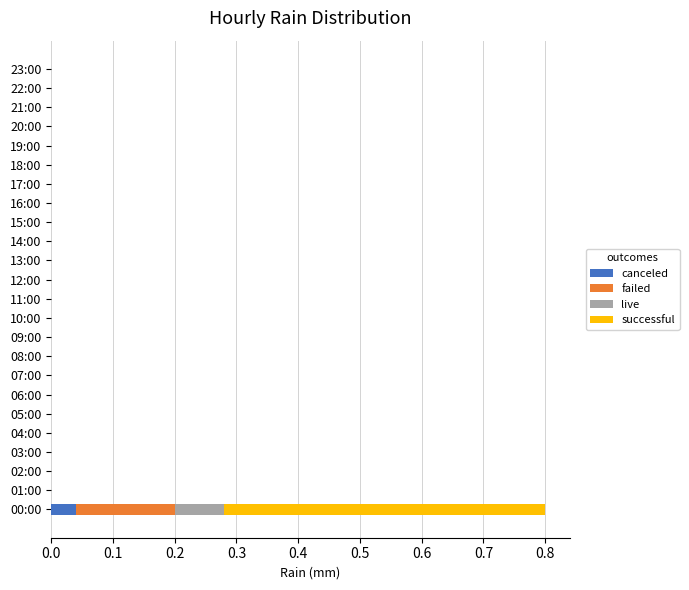

Count the number of categories in the chart.

24